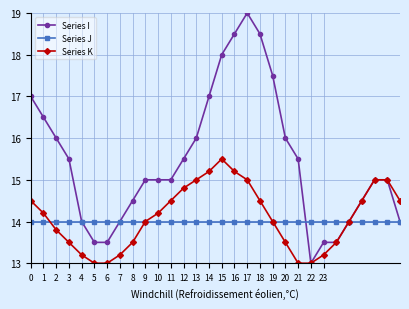

What is the value of the Series J point at the 17th from the left?

14.0